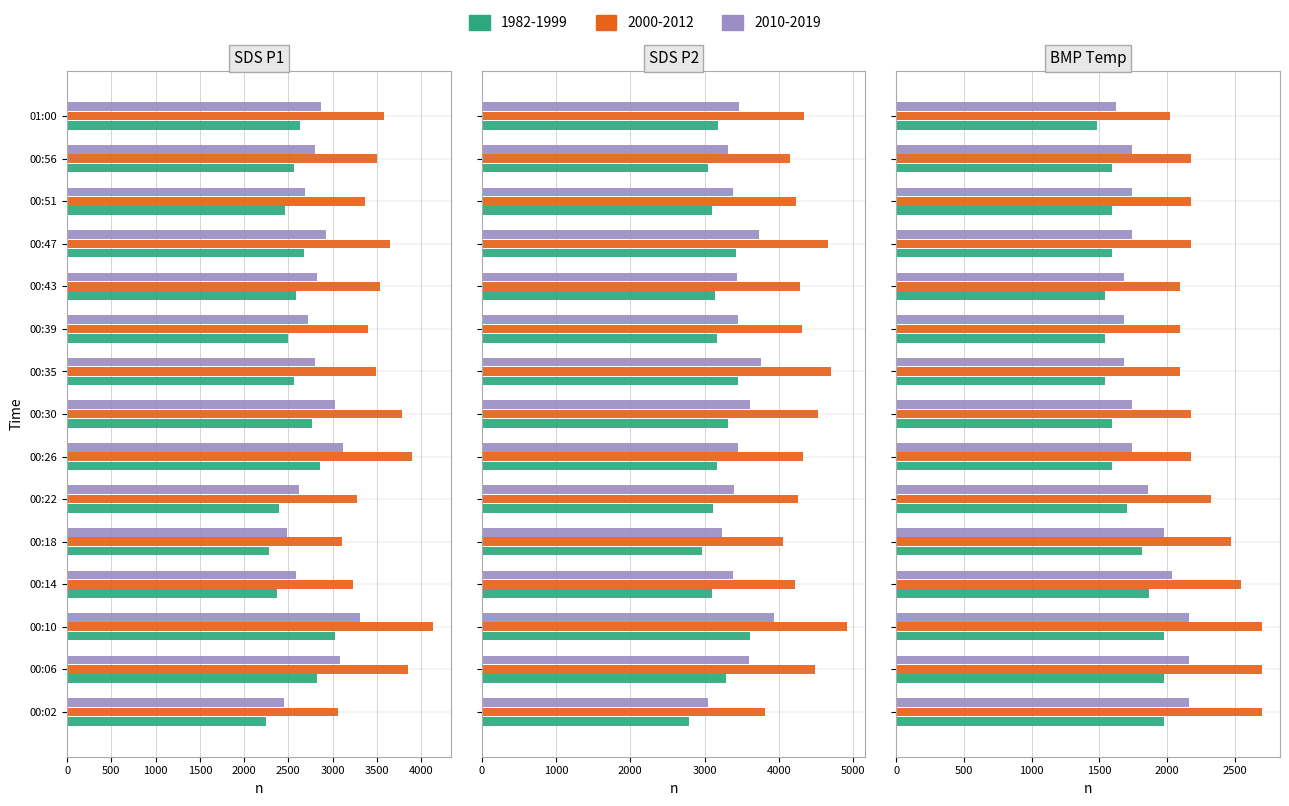

What is the lowest value of the SDS_P1 series?

2249.5